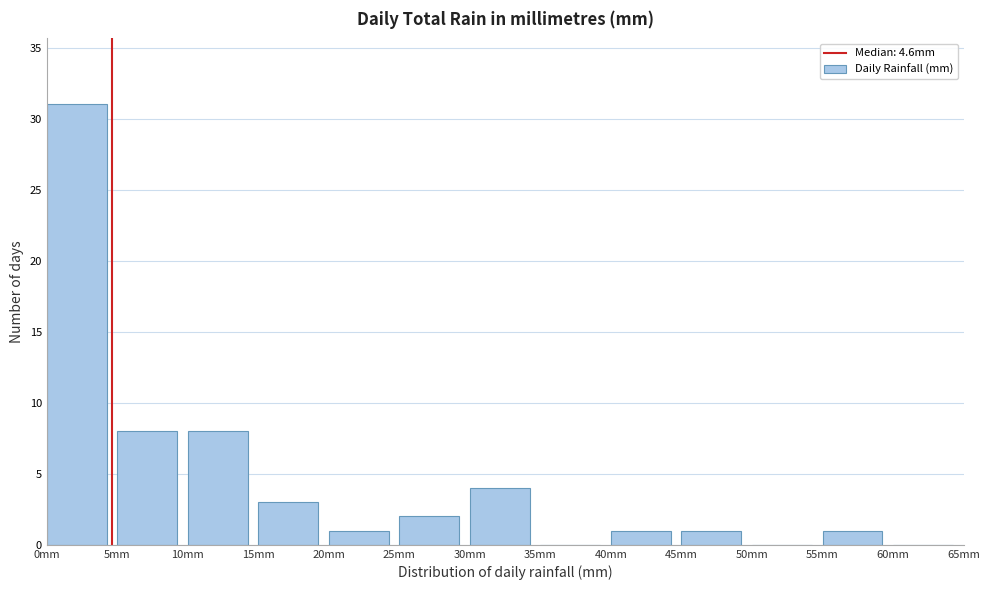

Which range on the x-axis has the tallest bar?

0 to 5